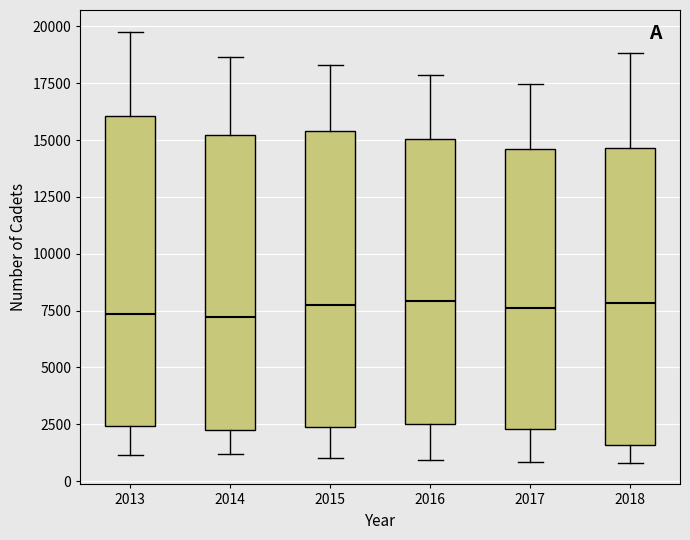

Which box is the tallest, from its lower edge to its upper edge?

2013